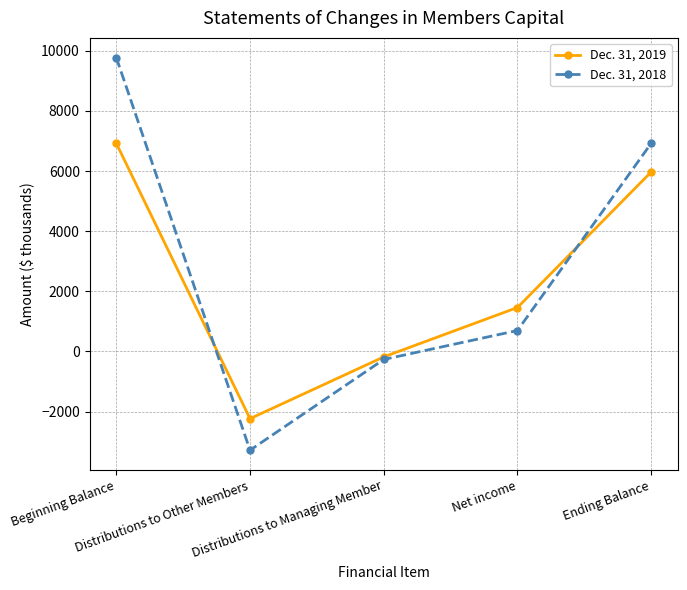

At which label is Dec. 31, 2019 closest to 2344?

Net income